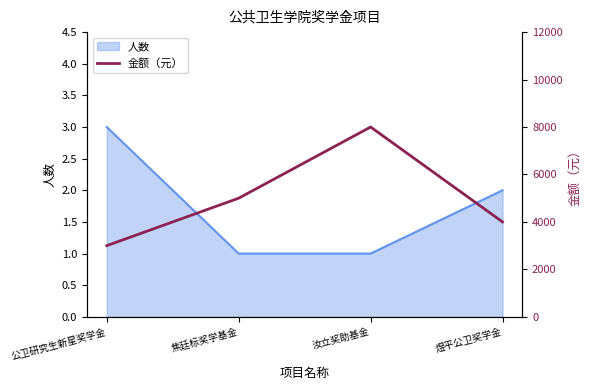

Reading left to right, extract all data points from this chart.

公卫研究生新星奖学金=3000	焦廷标奖学基金=5000	汝立奖助基金=8000	煜平公卫奖学金=4000